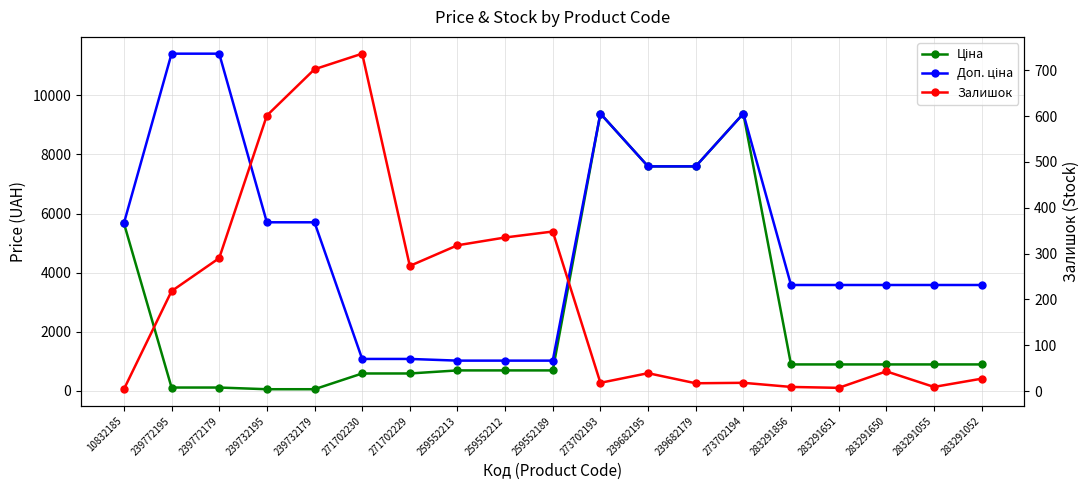

Which series has the largest range (max minus min)?

Доп. ціна